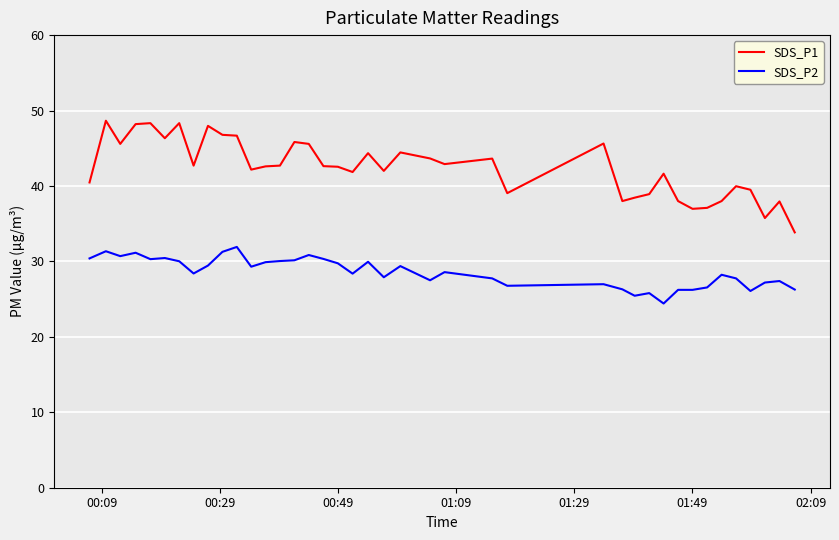

True or false: SDS_P1 and SDS_P2 cross at least once.

False